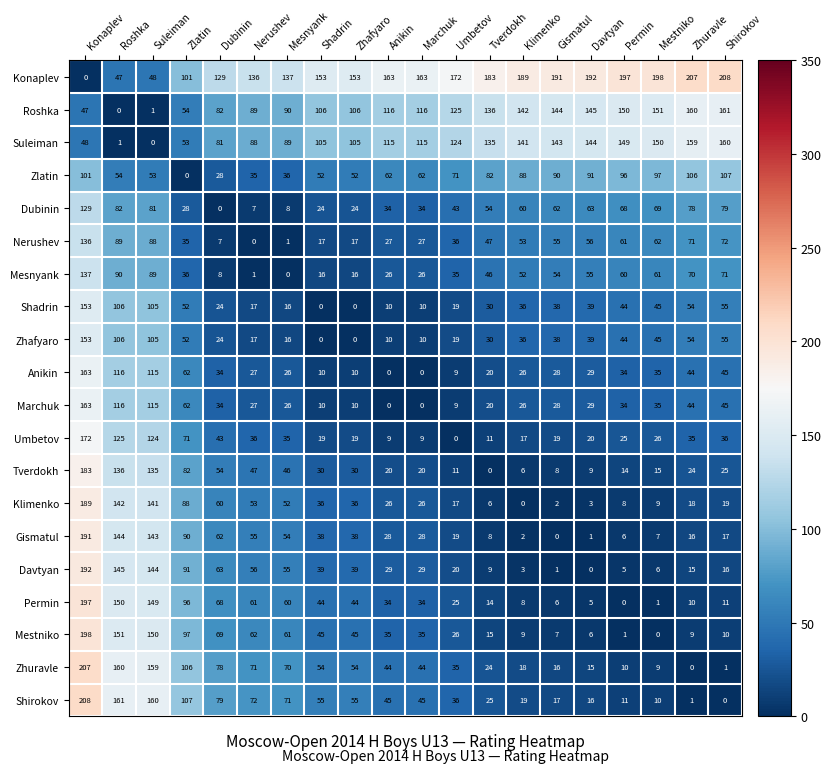

At how many categories does at least one series exceed 35?

20